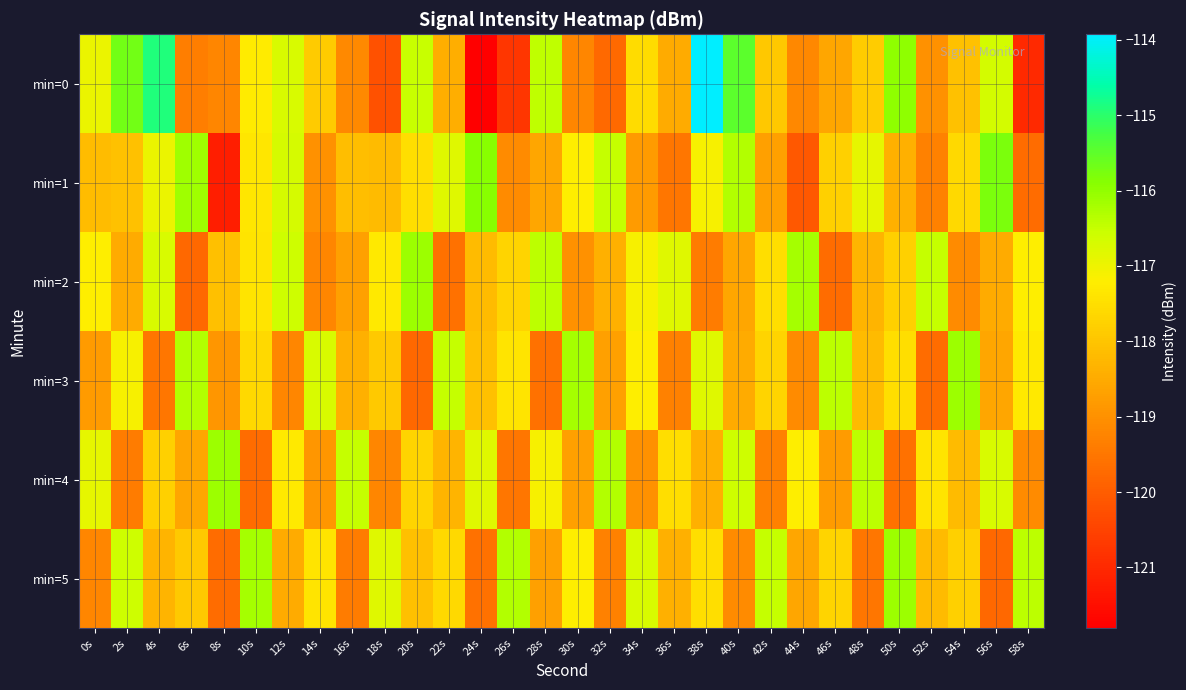

At how many categories does at least one series exceed -121?

30